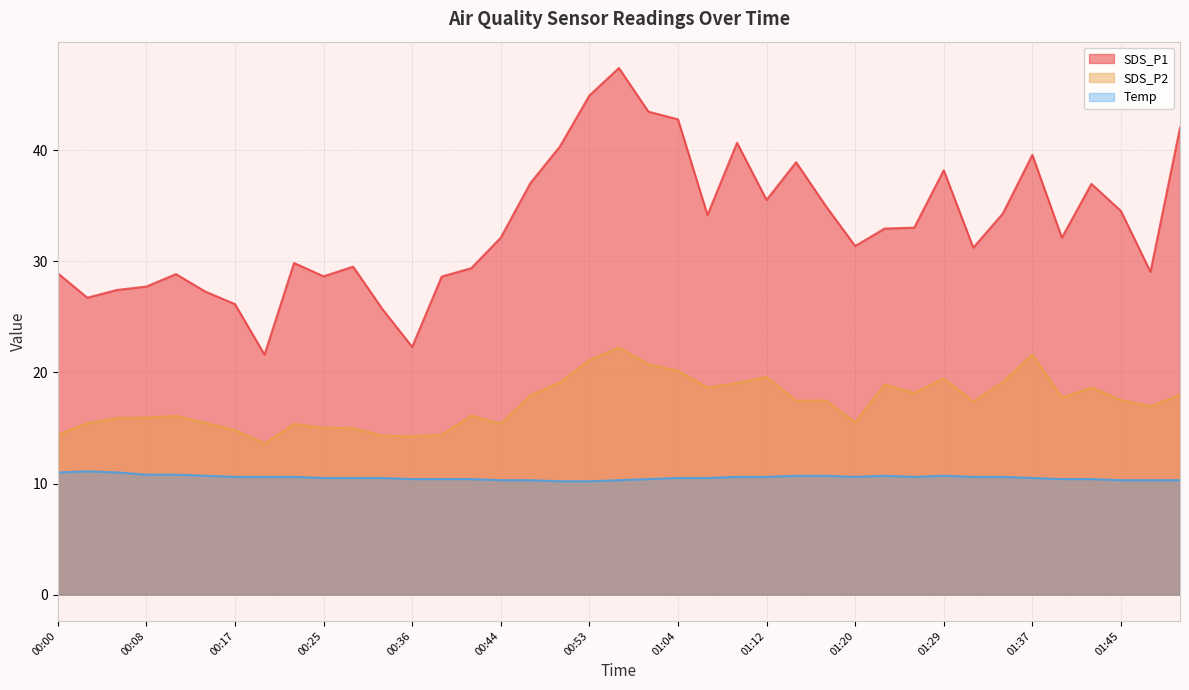

What are all the series names shown in the legend?

SDS_P1, SDS_P2, Temp